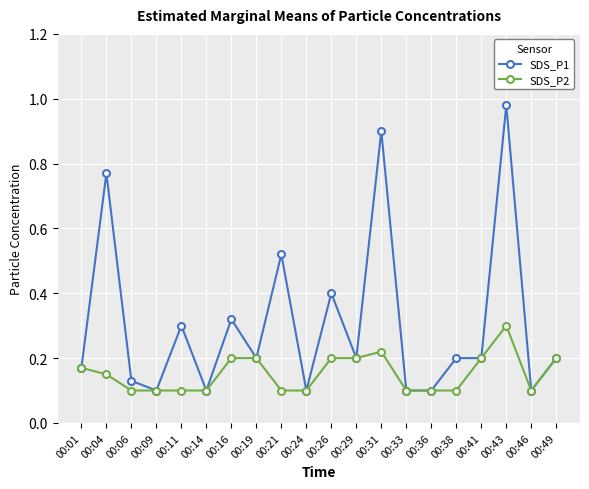

How many SDS_P2 values are between 0 and 1?

20